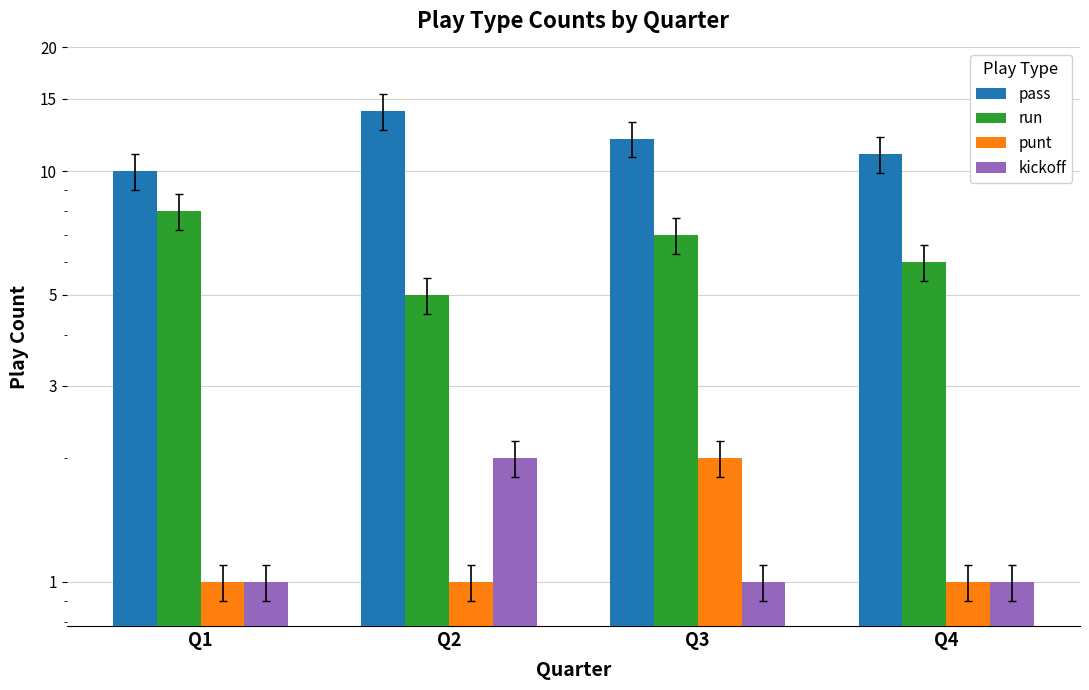

What is the spread (max minus min) of values at Q1?

9